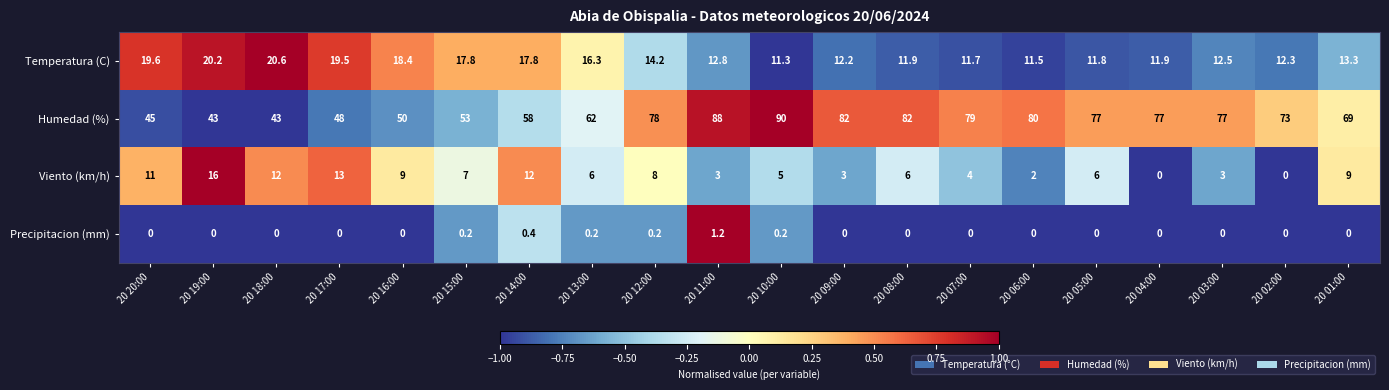

At 20 19:00, list the series in order from smallest to largest.

Precipitacion (mm), Viento (km/h), Temperatura (C), Humedad (%)